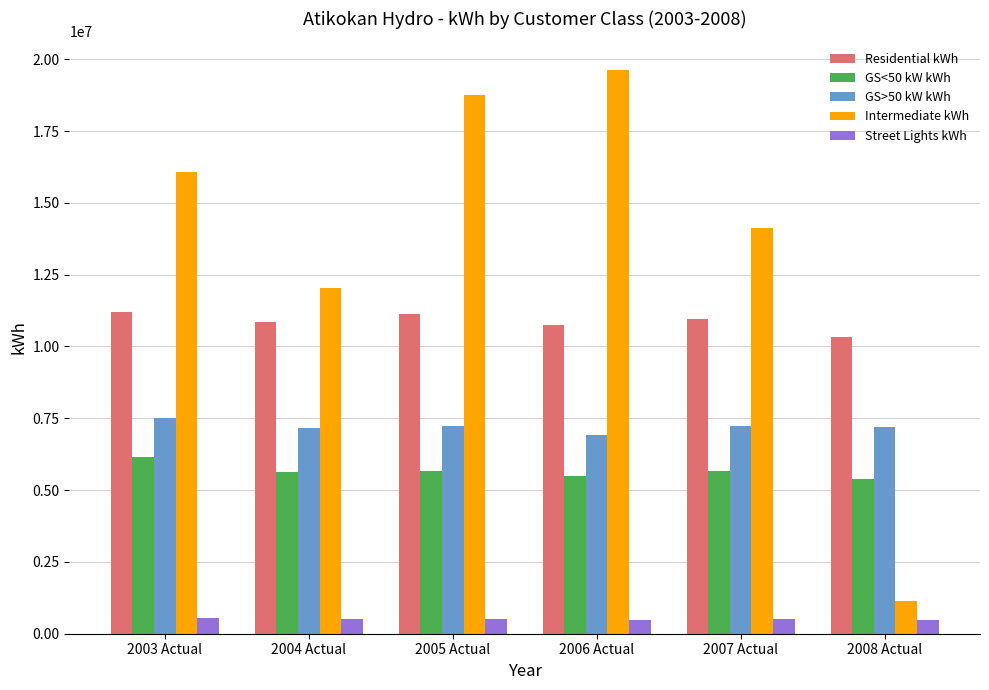

How many bars are there in total?

30